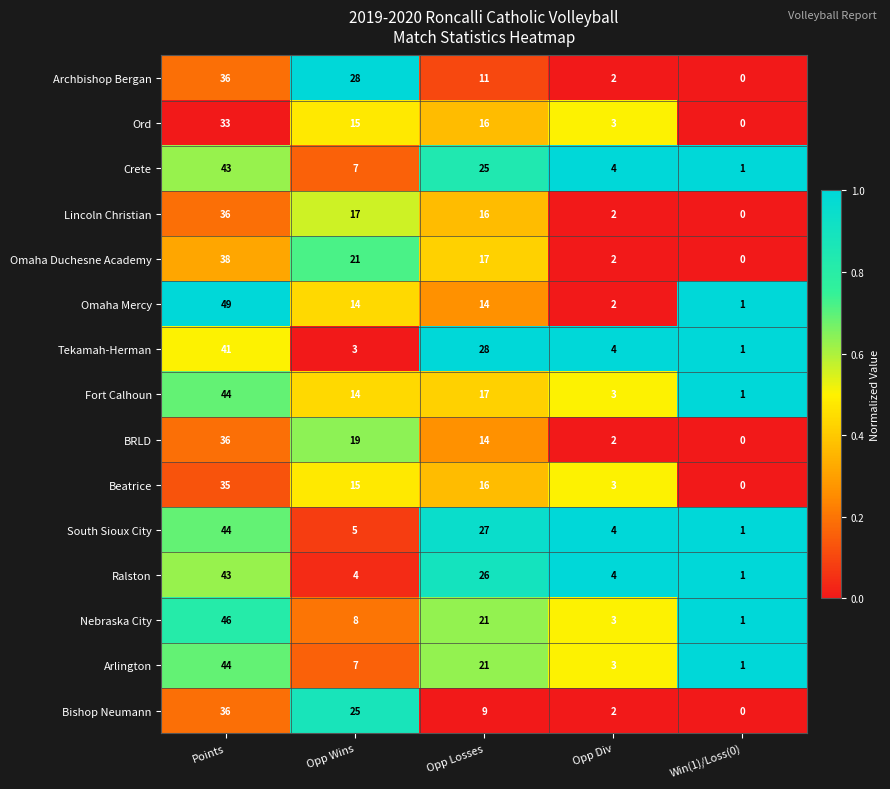

List the labels in order of Archbishop Bergan value, smallest first.

Win(1)/Loss(0), Opp Div, Opp Losses, Opp Wins, Points